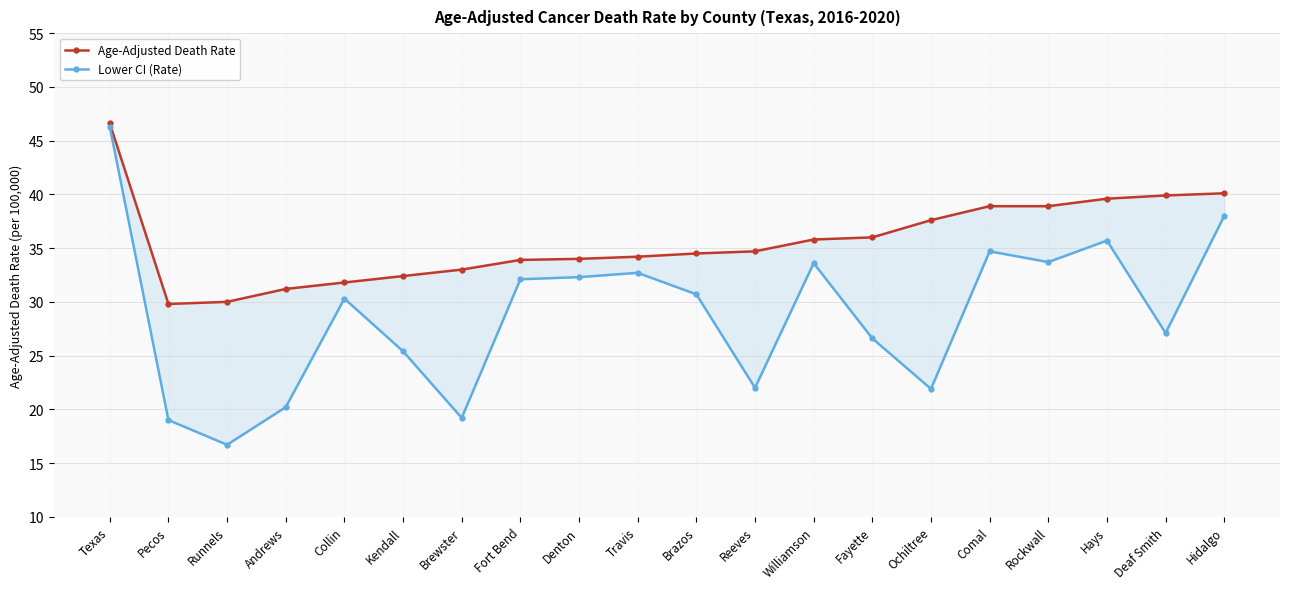

What are all the series names shown in the legend?

Age-Adjusted Death Rate, Lower CI (Rate)